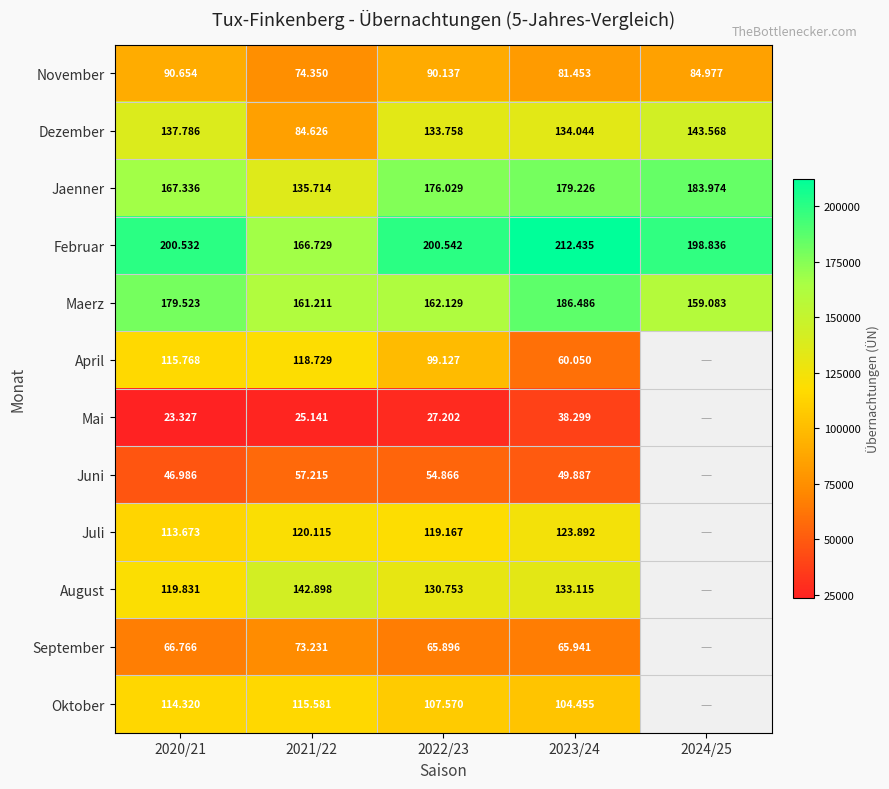

Which label corresponds to the largest value in the chart?

2023/24